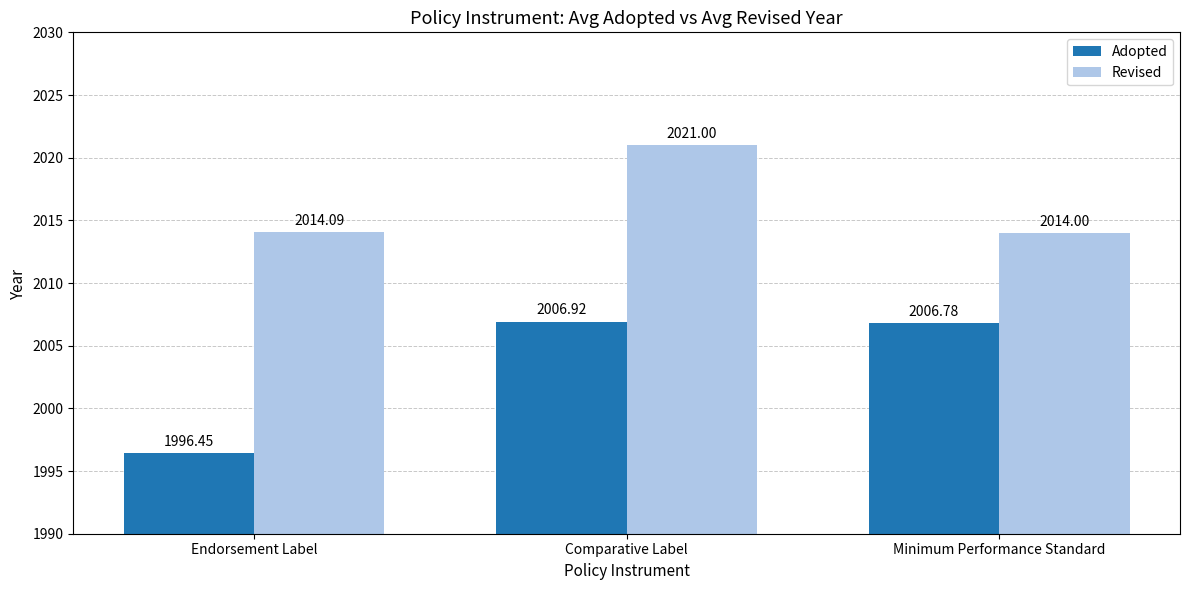

True or false: Revised has a value of 965.8 at Endorsement Label.

False